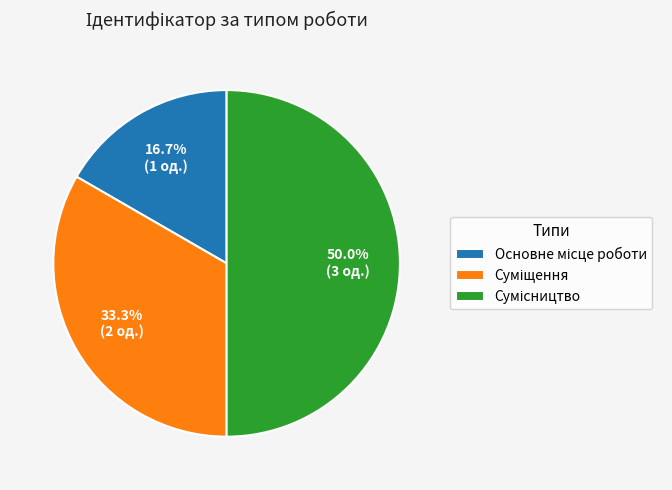

To the nearest percent, what percentage of the pie is Суміщення?

33%